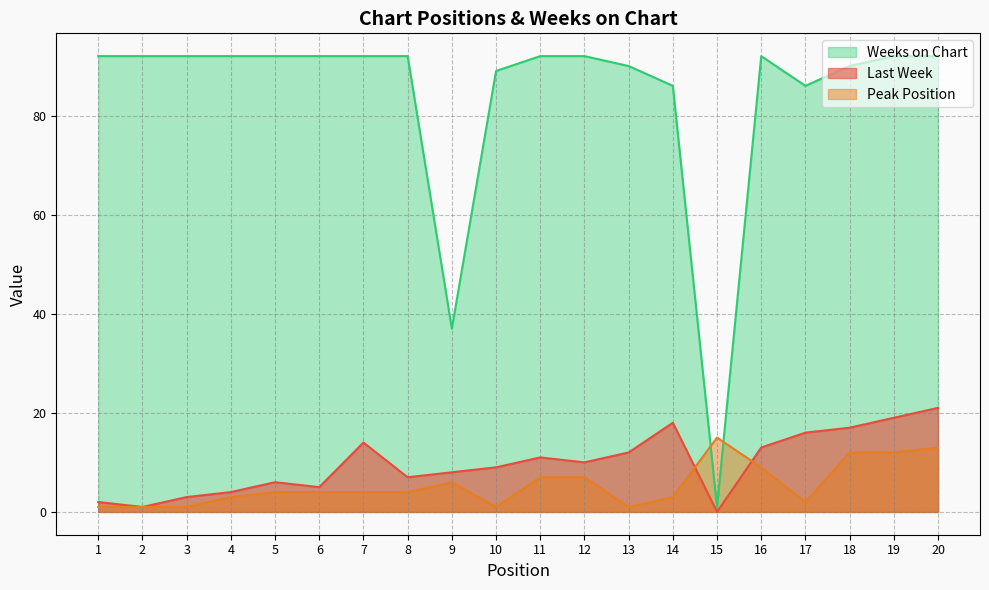

What are all the series names shown in the legend?

Weeks on Chart, Last Week, Peak Position